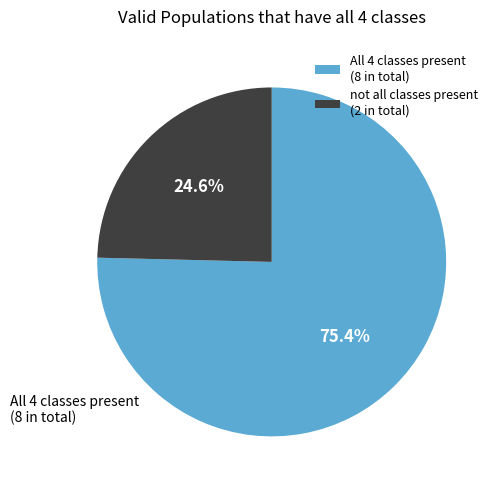

How much of the chart is everything except All 4 classes present (8 in total)?

24.6%